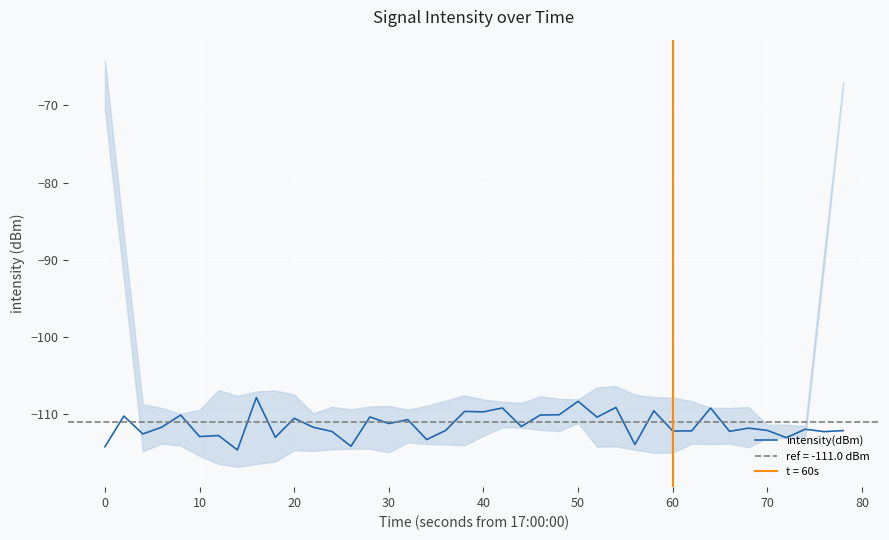

What is the maximum value shown in the chart?

-107.8